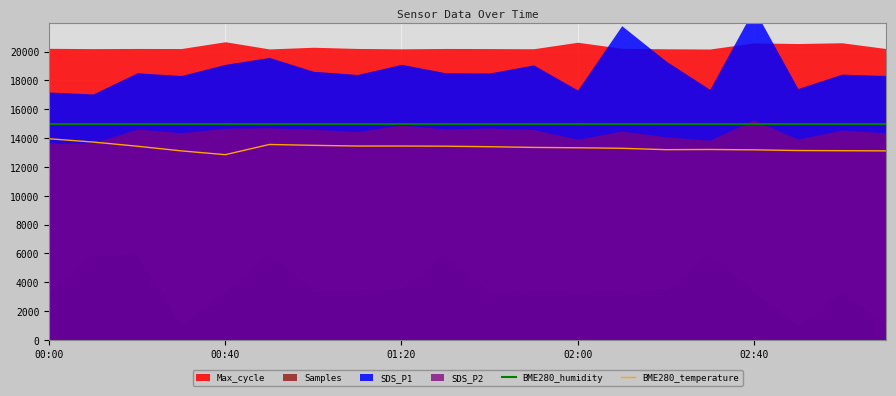

Which category has the lowest value in the BME280_humidity series?

00:00